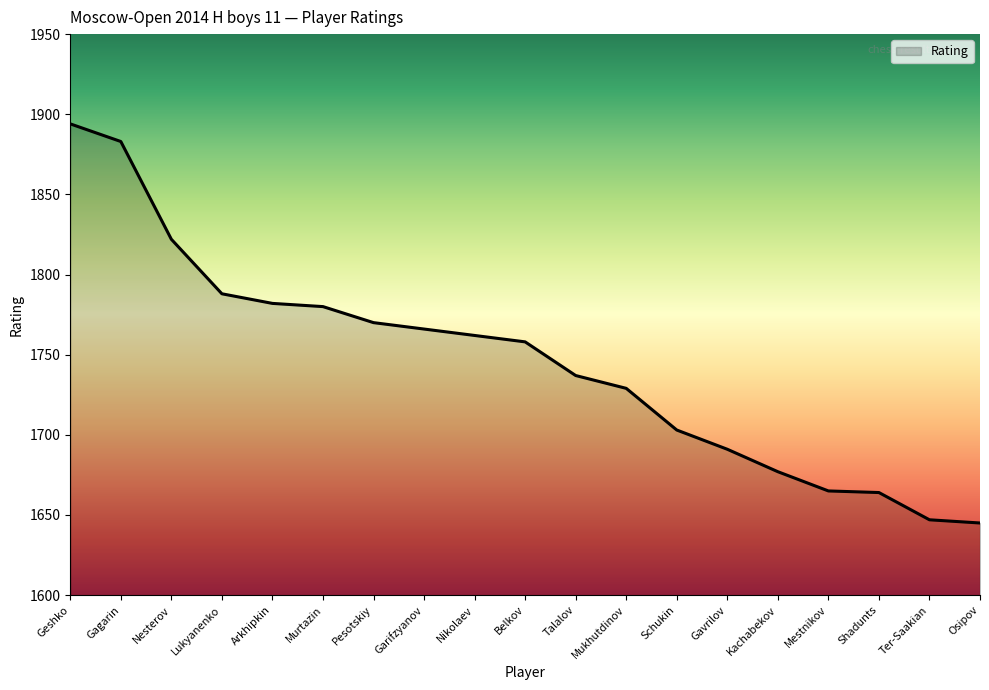

What is the average value?

1745